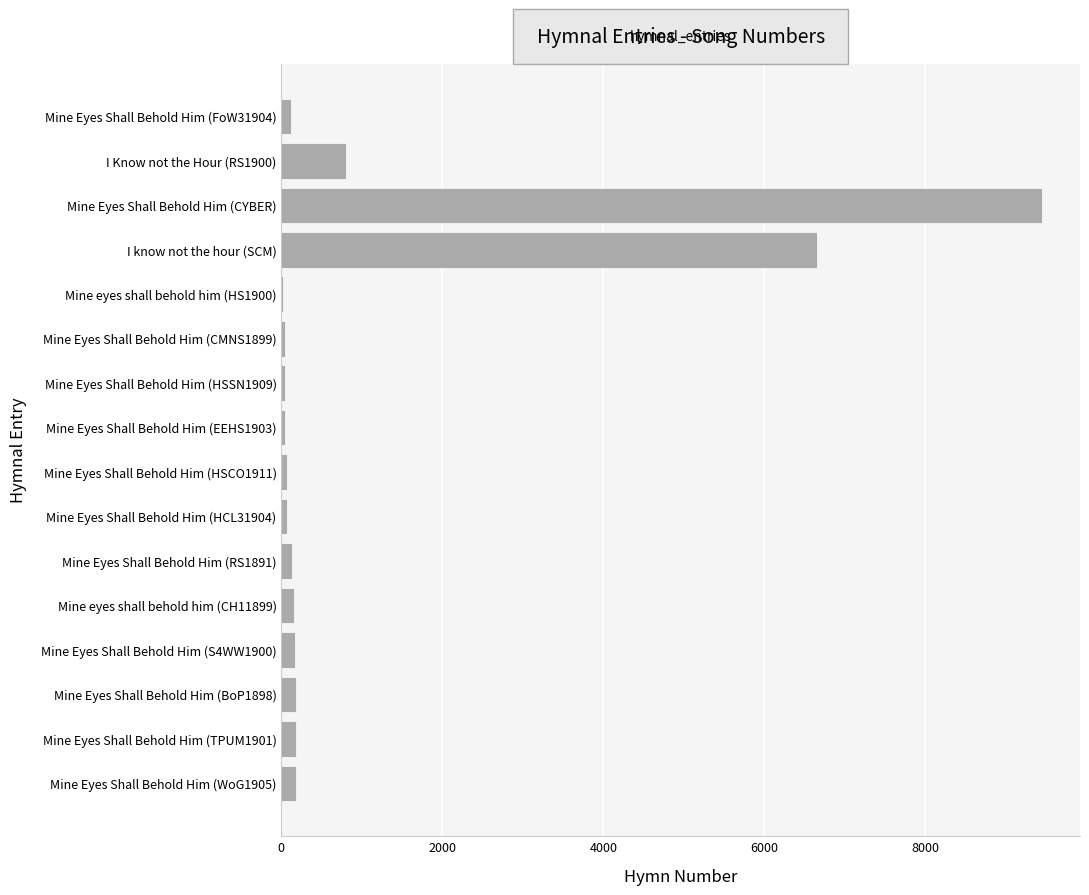

How many series are shown in this chart?

1